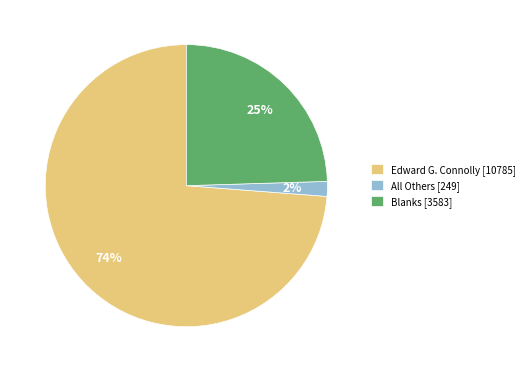

To the nearest percent, what percentage of the pie is Blanks?

25%